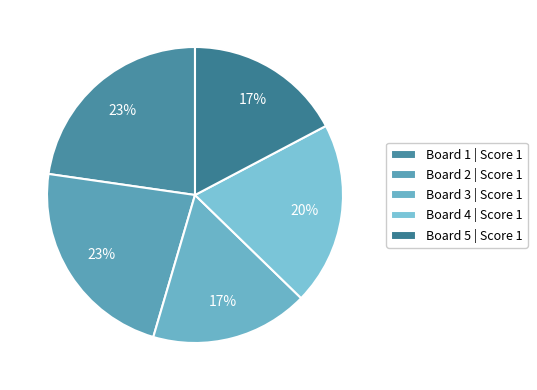

Is the sum of Board 5 and Board 4 greater than half?

No